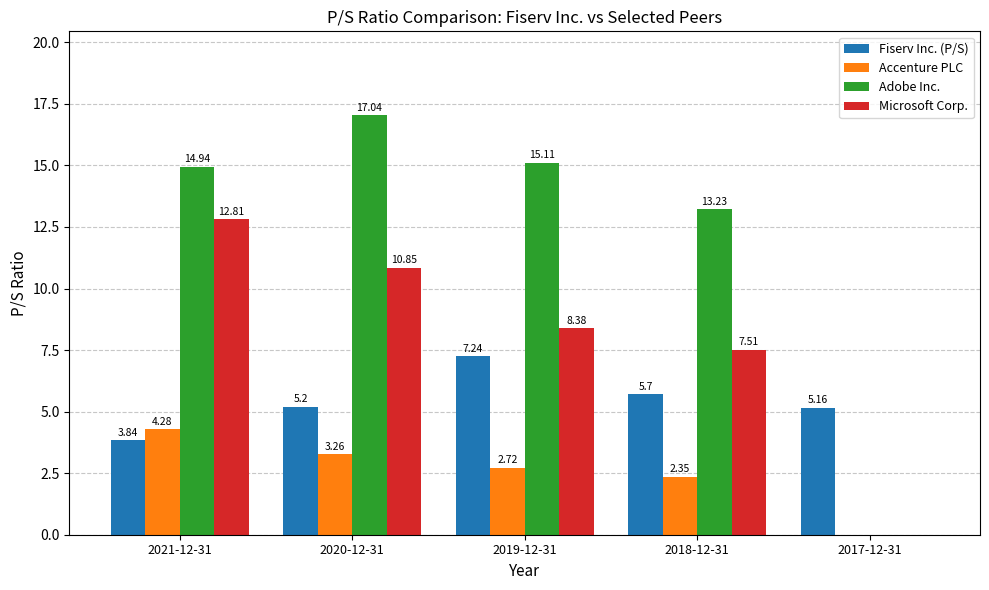

Between 2021-12-31 and 2017-12-31, which series saw the biggest shift?

Adobe Inc.